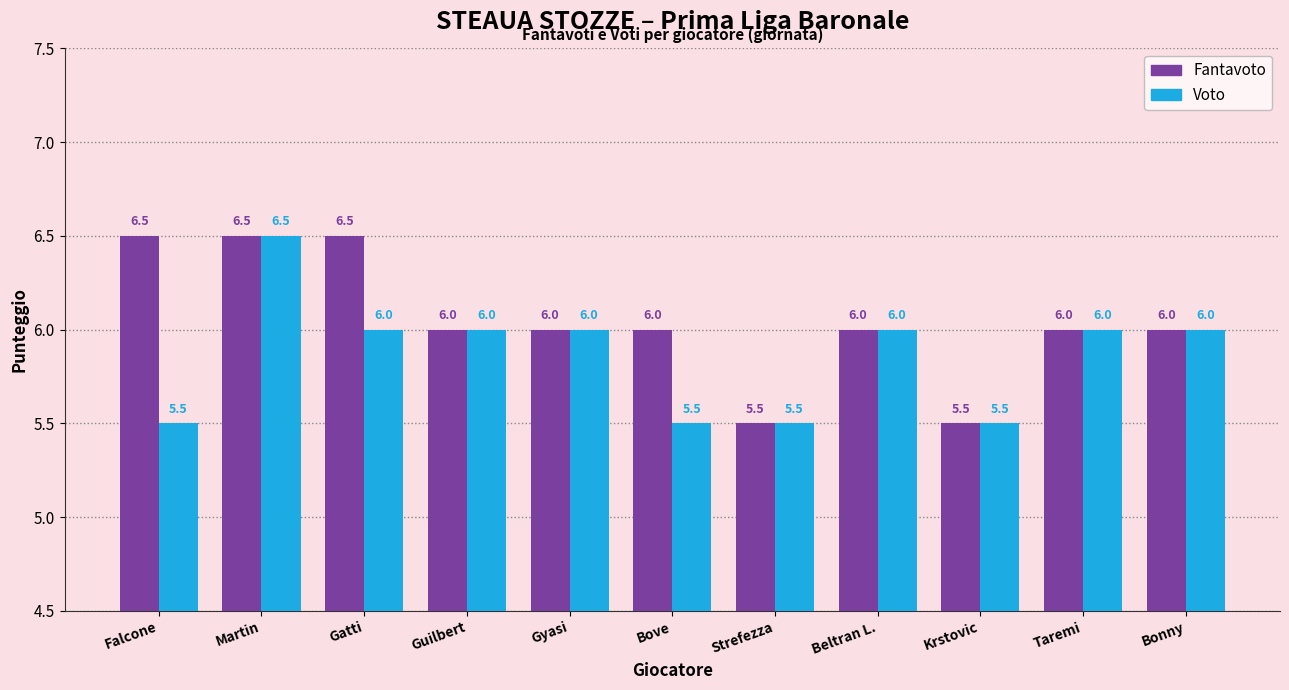

Which category has the highest value in the Voto series?

Martin